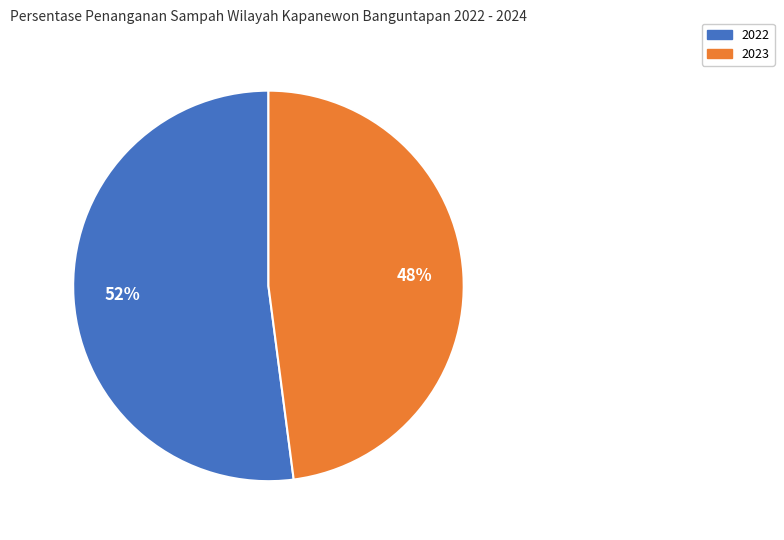

Count the number of slices in the pie.

2